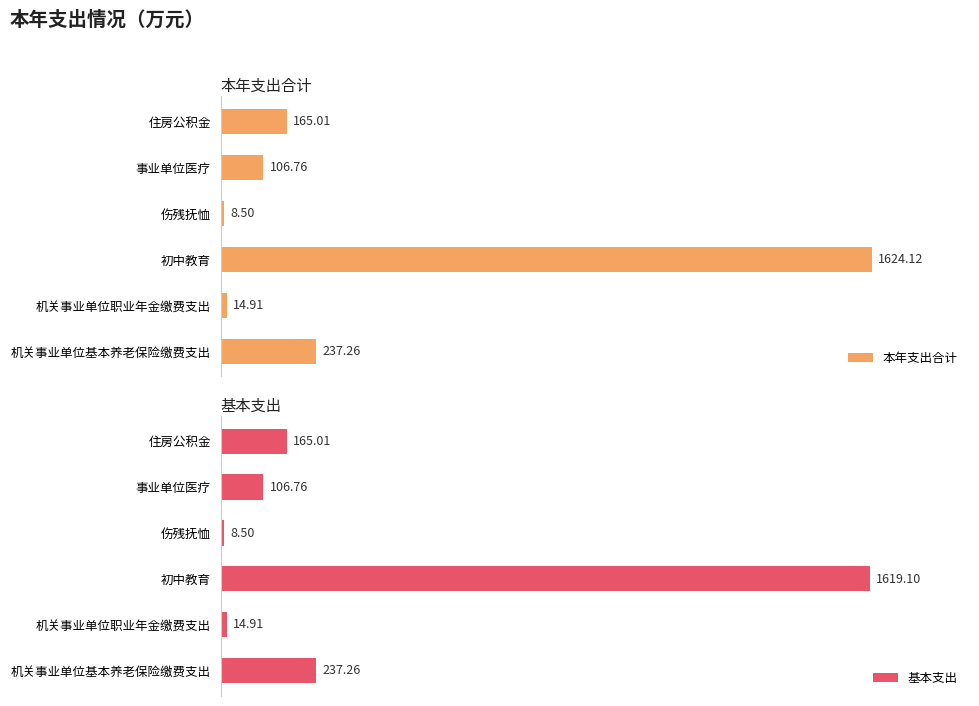

Does the chart contain any negative values?

No